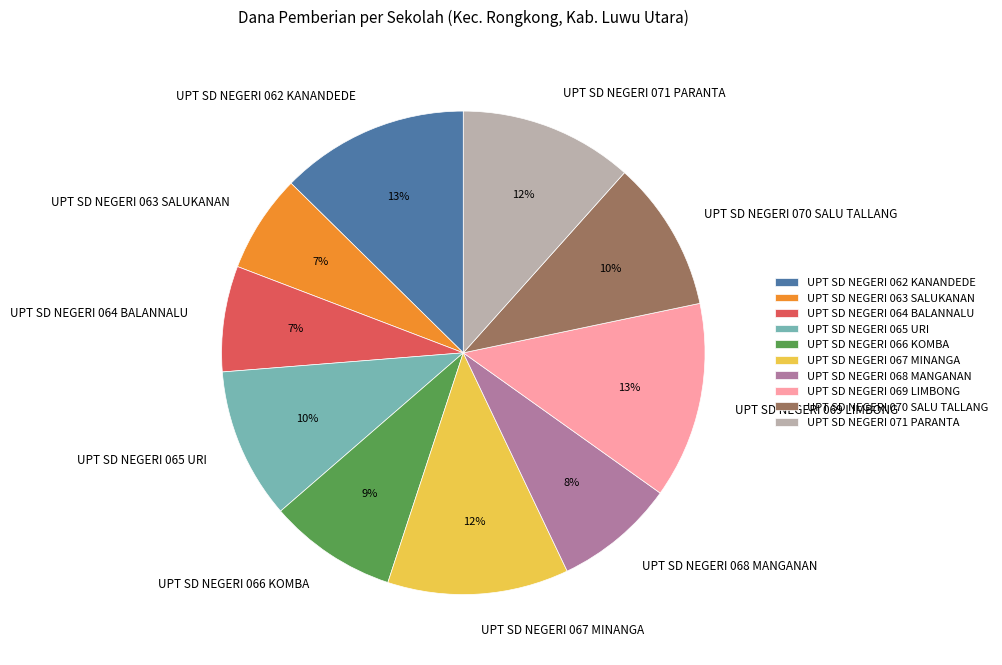

To the nearest percent, what percentage of the pie is UPT SD NEGERI 063 SALUKANAN?

7%